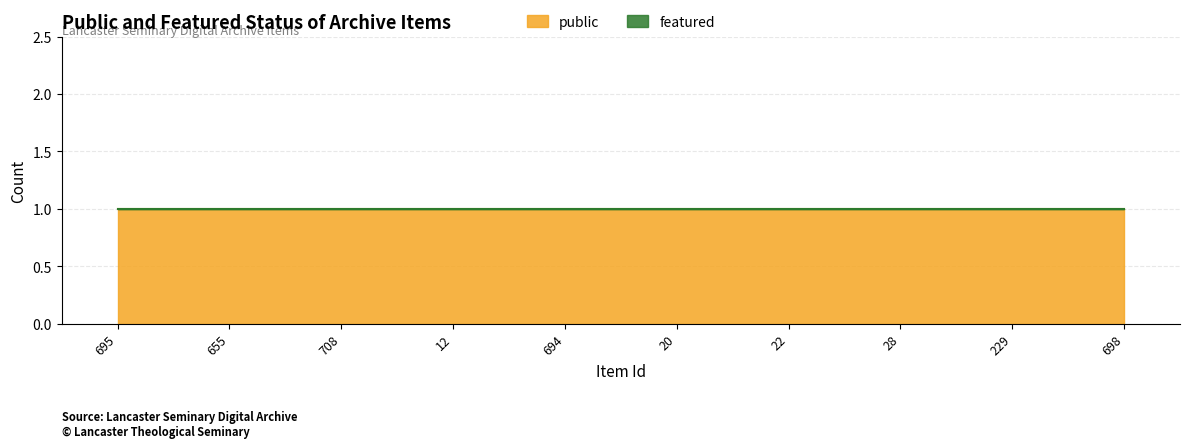

True or false: public and featured cross at least once.

False